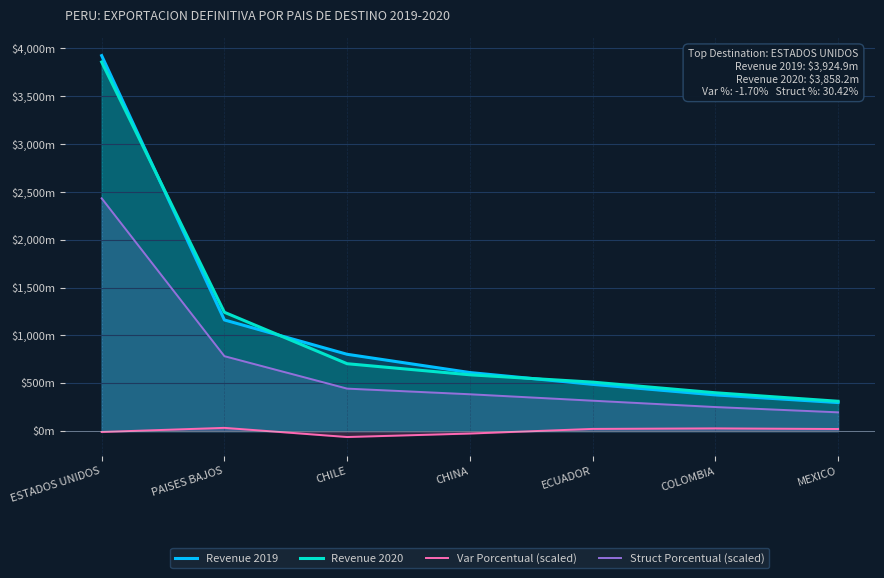

True or false: Struct Porcentual (scaled) has more than 1 interior local peaks.

False